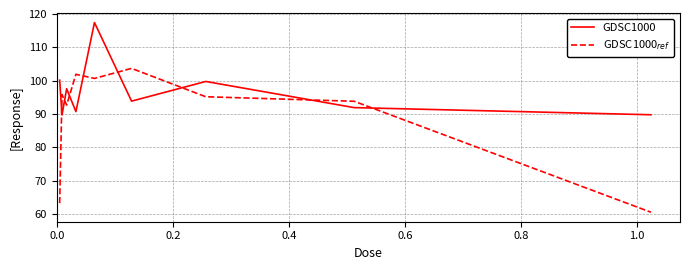

What is the greatest value displayed?

117.4